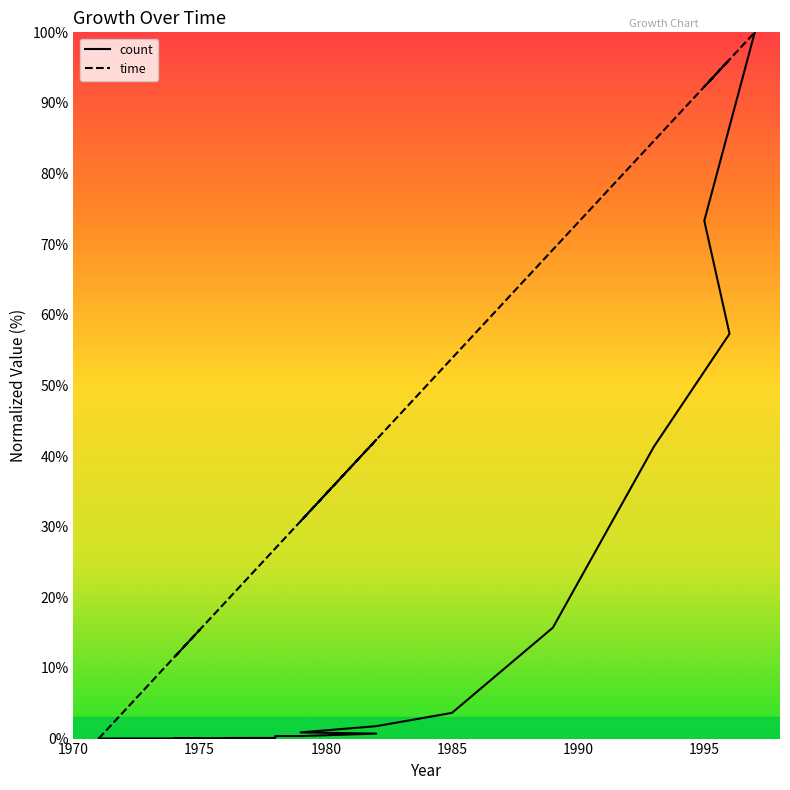

Reading left to right, what are all the values shown in this chart?

count: 1971=0.0	1972=0.0	1975=0.0	1974=0.0	1974=0.0	1974=0.0	1976=0.1	1976=0.1	1978=0.1	1978=0.4	1979=0.4	1982=0.7	1979=0.9	1982=1.8	1985=3.6	1989=15.7	1993=41.3	1996=57.3	1995=73.3	1997=100.0
time: 1971=0.0	1972=3.8	1975=15.4	1974=11.5	1974=11.5	1974=11.5	1976=19.2	1976=19.2	1978=26.9	1978=26.9	1979=30.8	1982=42.3	1979=30.8	1982=42.3	1985=53.8	1989=69.2	1993=84.6	1996=96.2	1995=92.3	1997=100.0